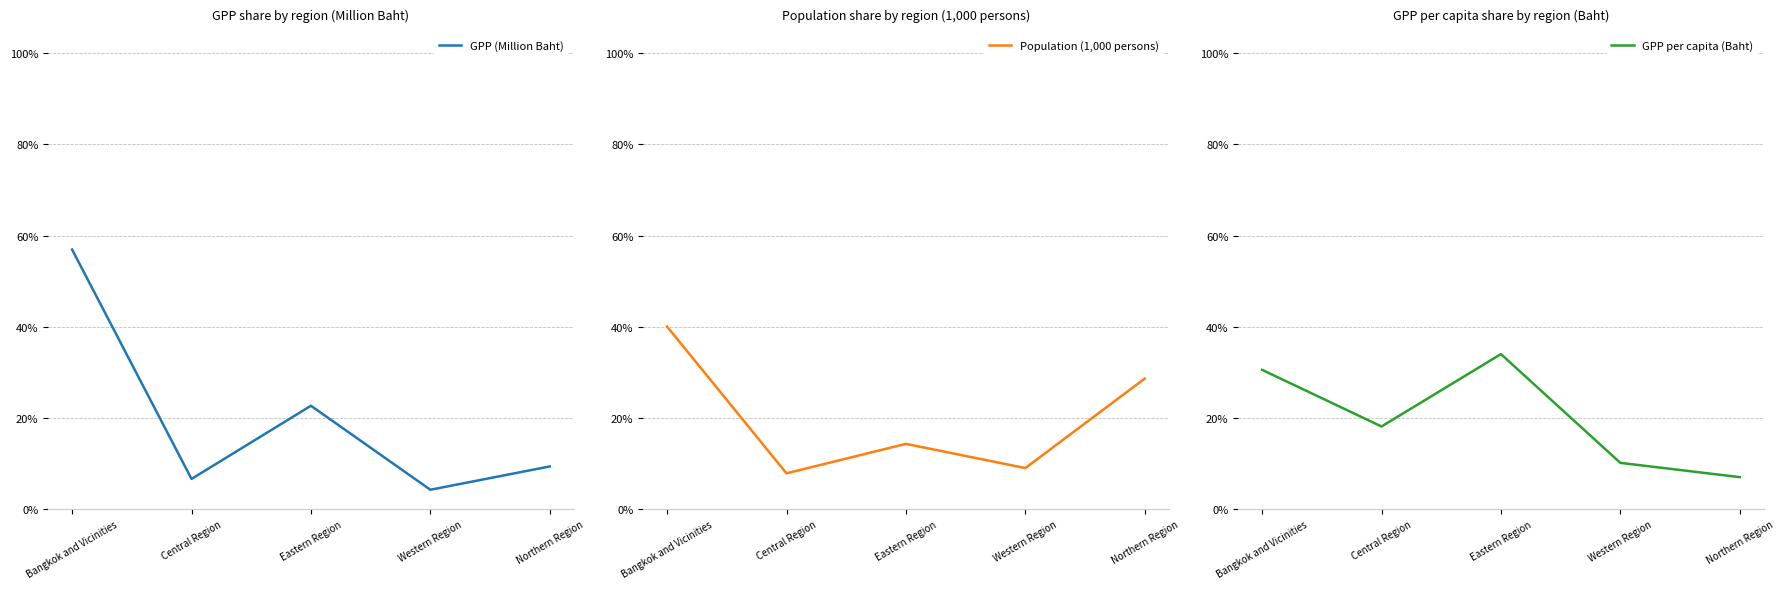

The Population (1,000 persons) series shows 0.1 at Central Region. True or false?

True